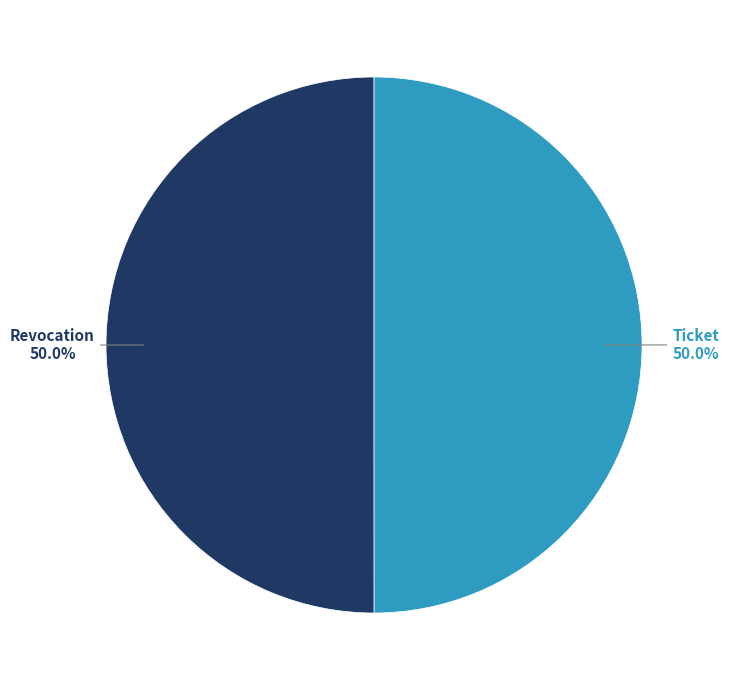

Which category has the smallest portion of the pie?

Ticket